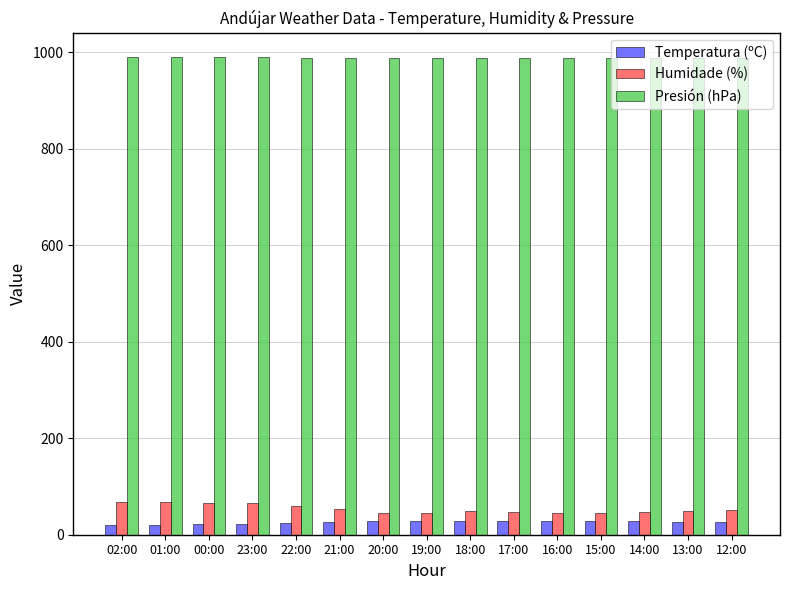

At 19:00, list the series in order from smallest to largest.

Temperatura (ºC), Humidade (%), Presión (hPa)